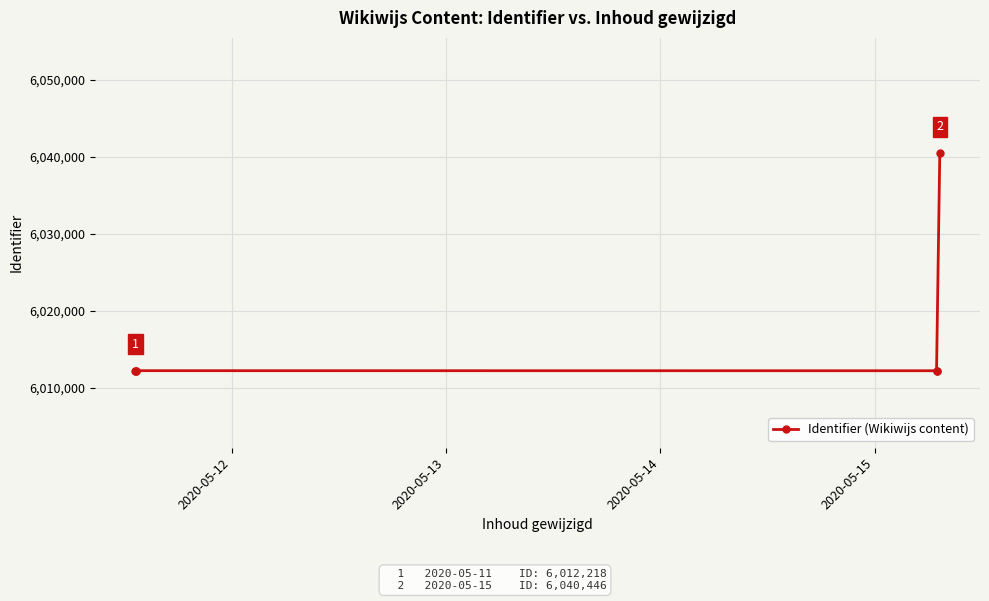

What is the value of the 5th point from the left?

6012230